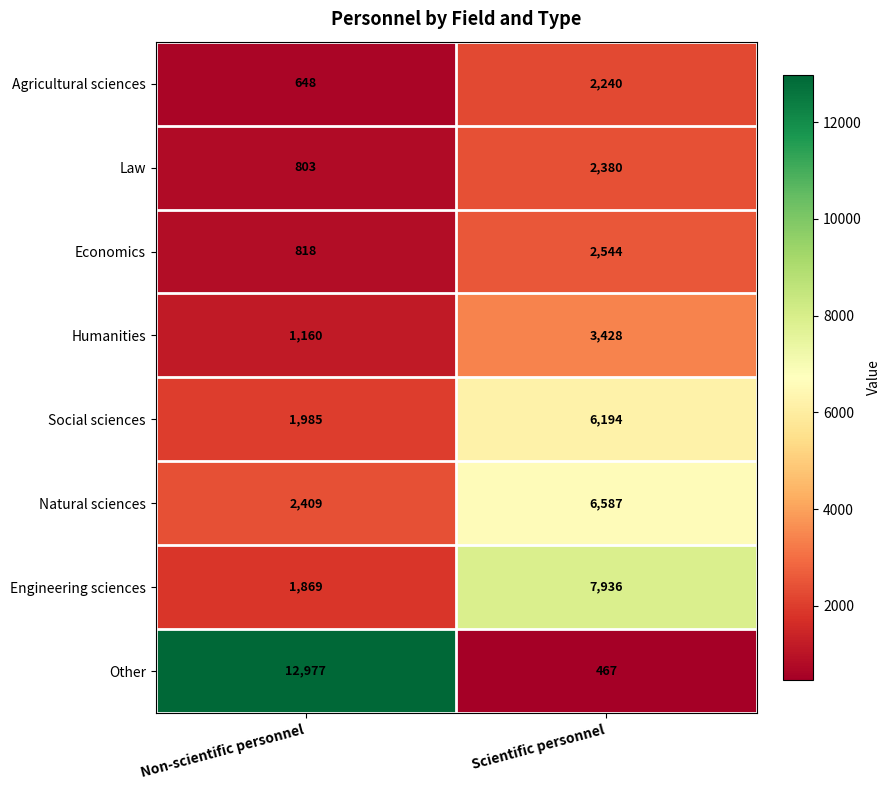

Which category has the highest value across all series?

Non-scientific personnel